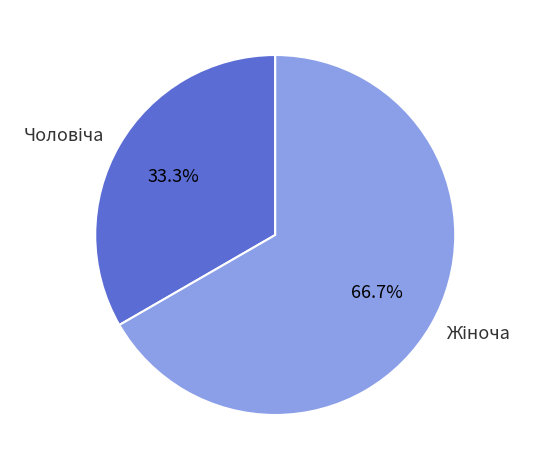

Is there a majority slice in this chart?

Yes